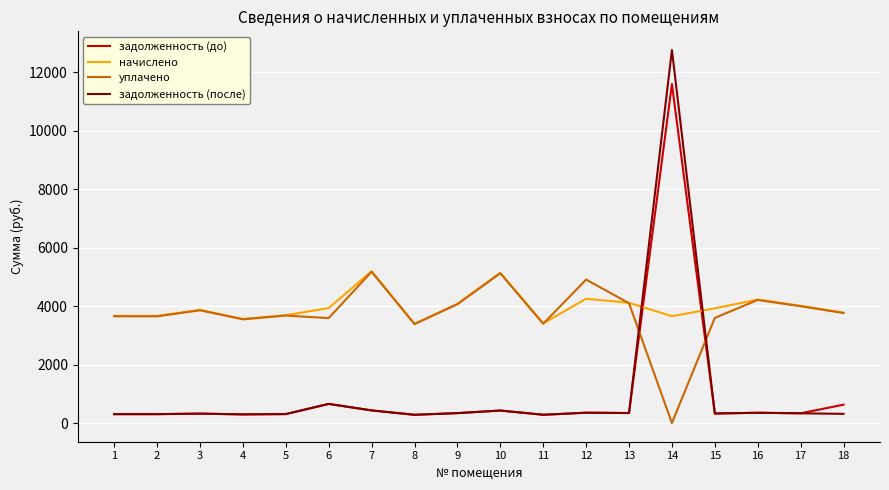

How many lines are shown in the chart?

4